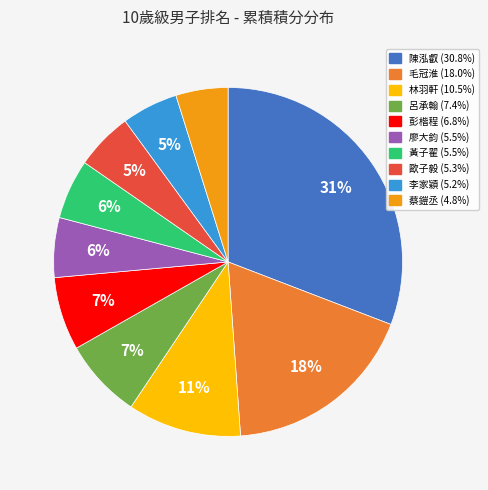

Is there a majority slice in this chart?

No